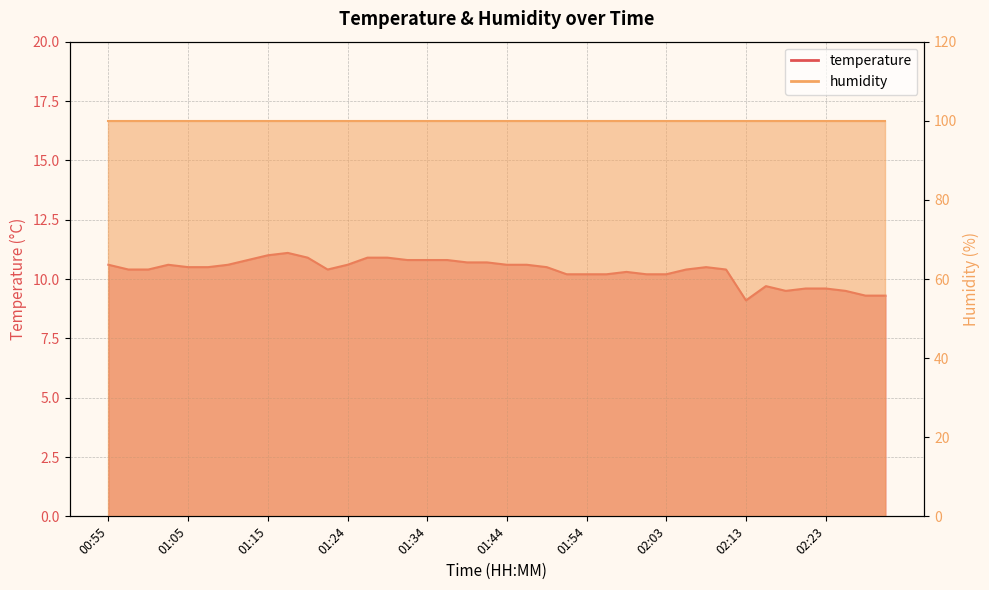

What is the sum of the values at 01:54 and 01:41?

20.9